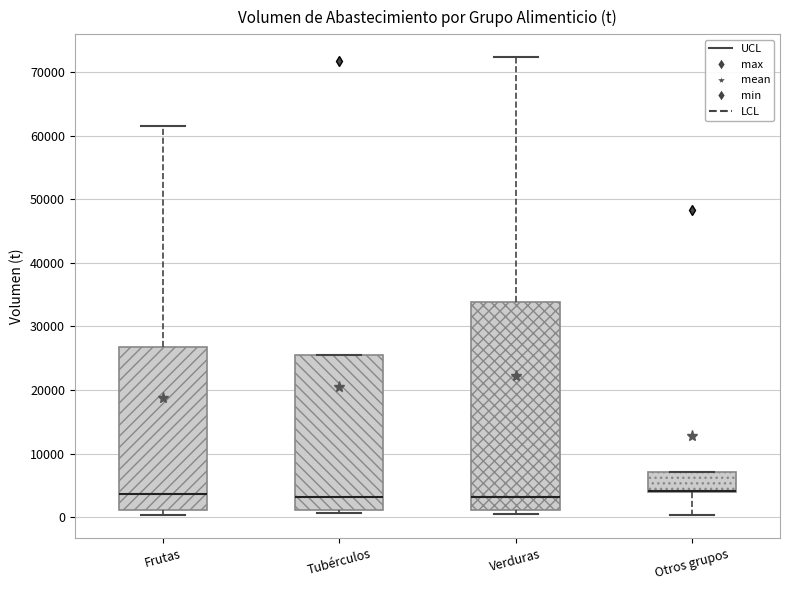

Reading left to right, read every box against the y-axis: the position of its median line, the range the box covers, and the ends of its whiskers. The values are not printed on the chart, so give them approximately, as read against the axis.

Frutas: median 4000, box 1000 to 27000, whiskers 0 to 62000
Tubérculos: median 3000, box 1000 to 26000, whiskers 1000 (just below the box's lower edge) to 26000
Verduras: median 3000, box 1000 to 34000, whiskers 0 to 72000
Otros grupos: median 4000 (drawn on the box's lower edge), box 4000 to 7000, whiskers 0 to 7000